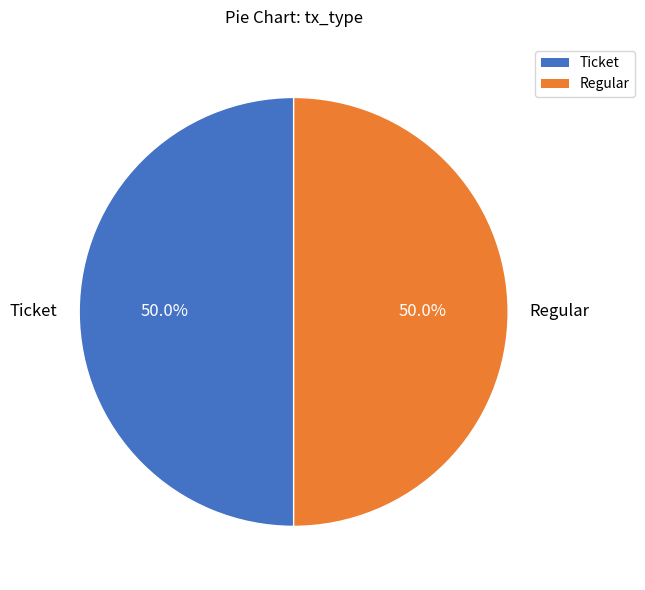

How much of the chart is everything except Ticket?

50.0%